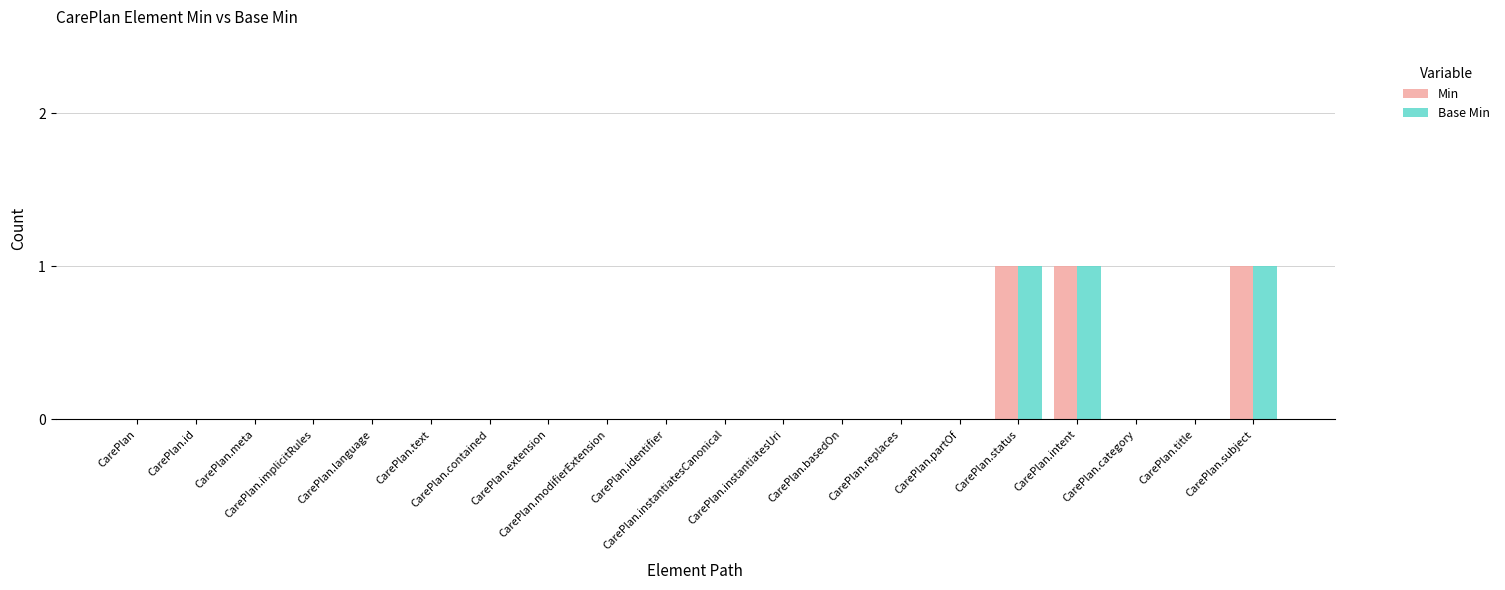

At which category does the chart reach its minimum across all series?

CarePlan